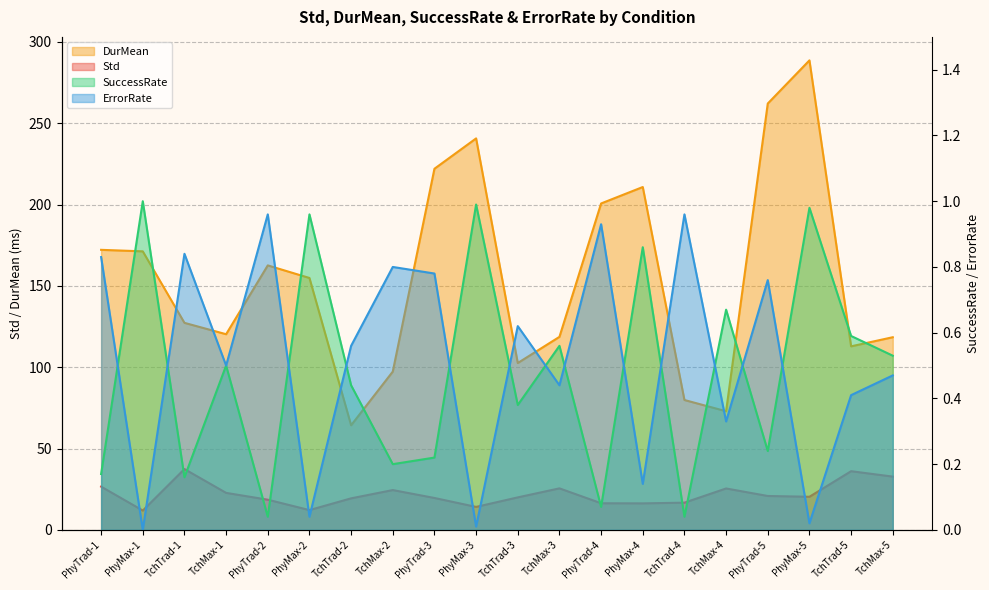

Is it true that ErrorRate equals 0.8 at TchTrad-1?

True